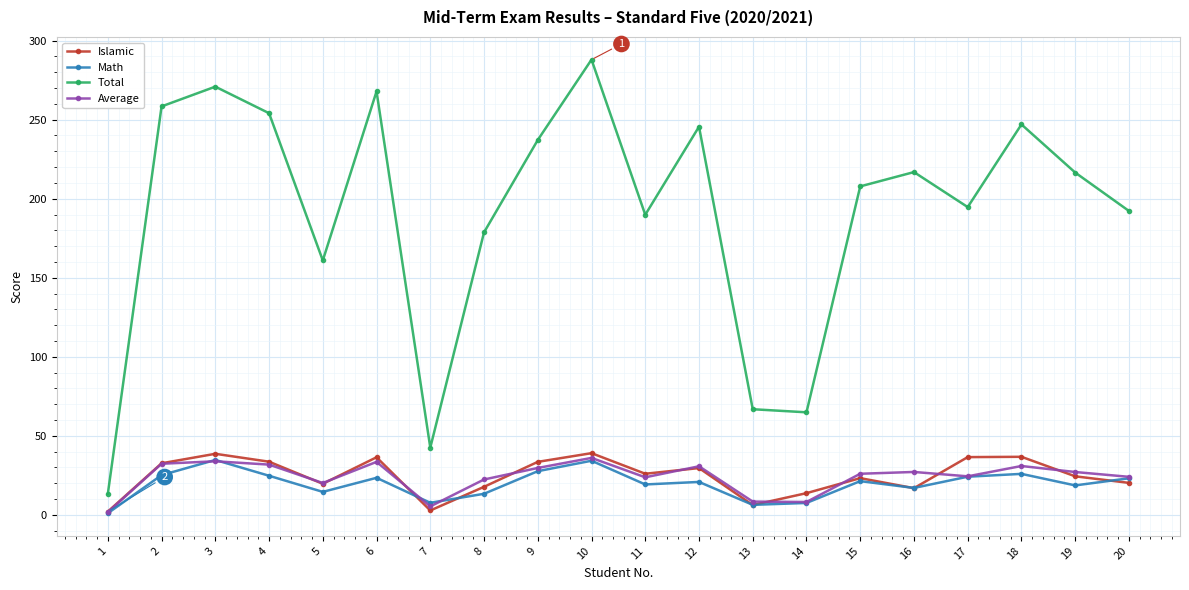

How many values in the Math series are below 21?

10